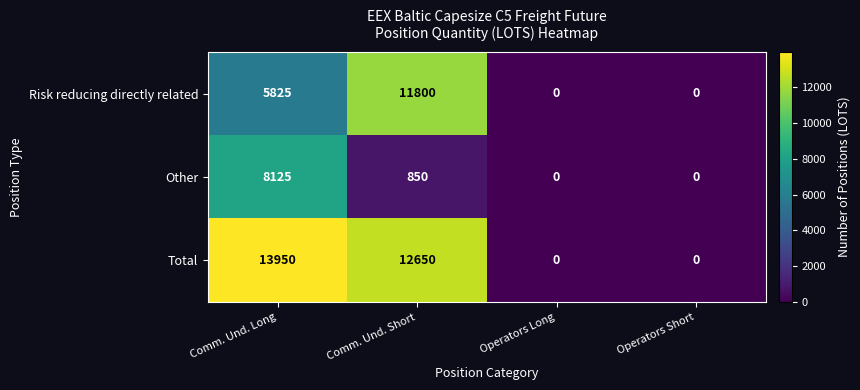

Count the number of categories in the chart.

4